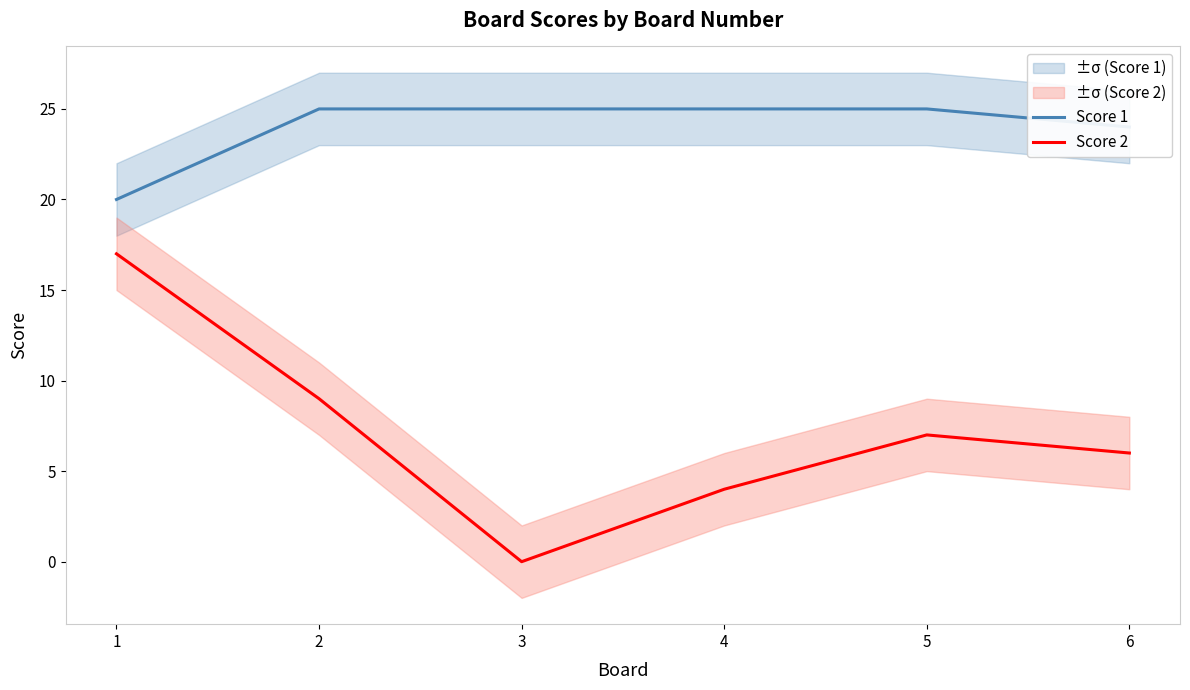

True or false: Score 1 and Score 2 cross at least once.

False